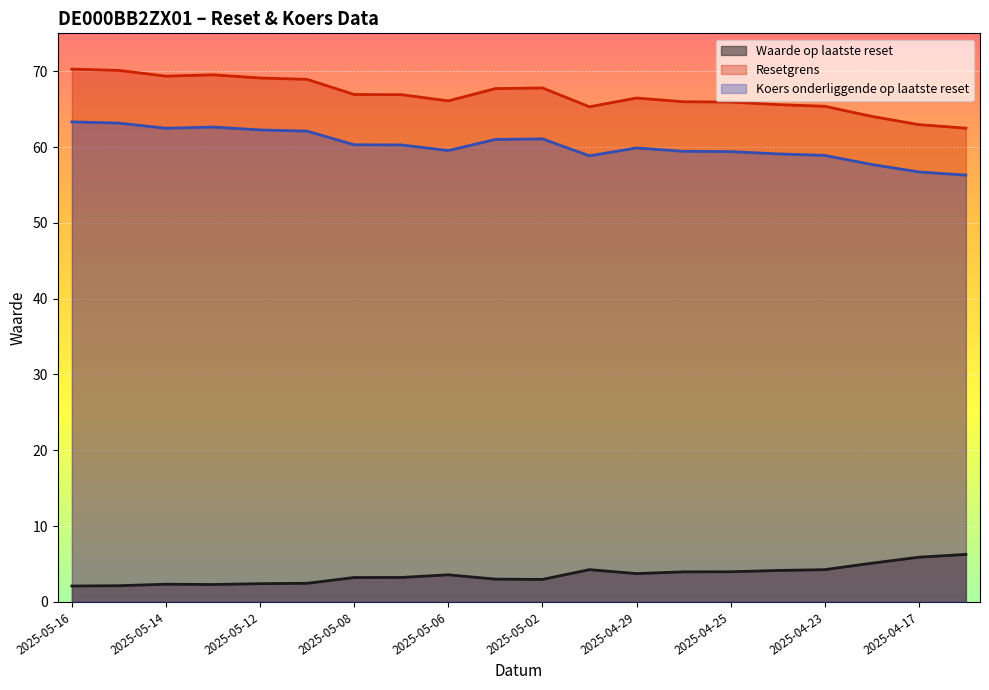

What is the spread (max minus min) of values at 2025-05-08?

63.7